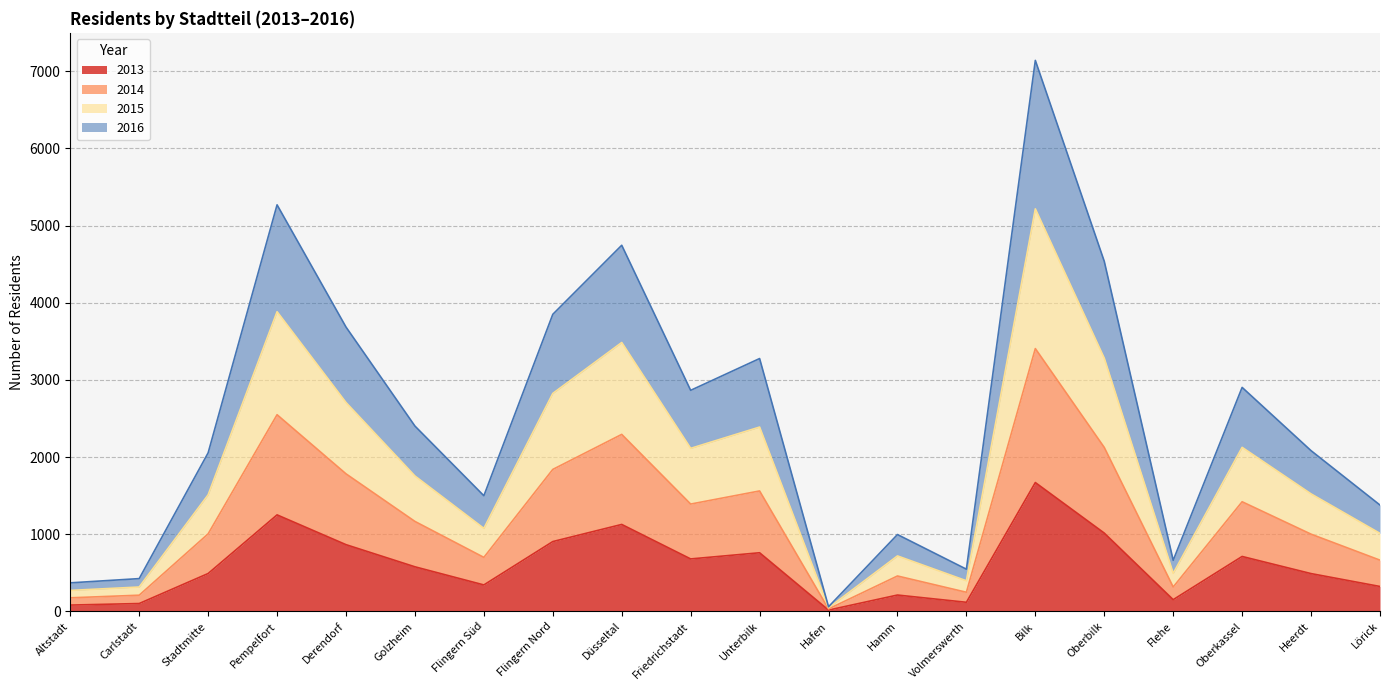

True or false: 2016 and 2014 cross at least once.

False